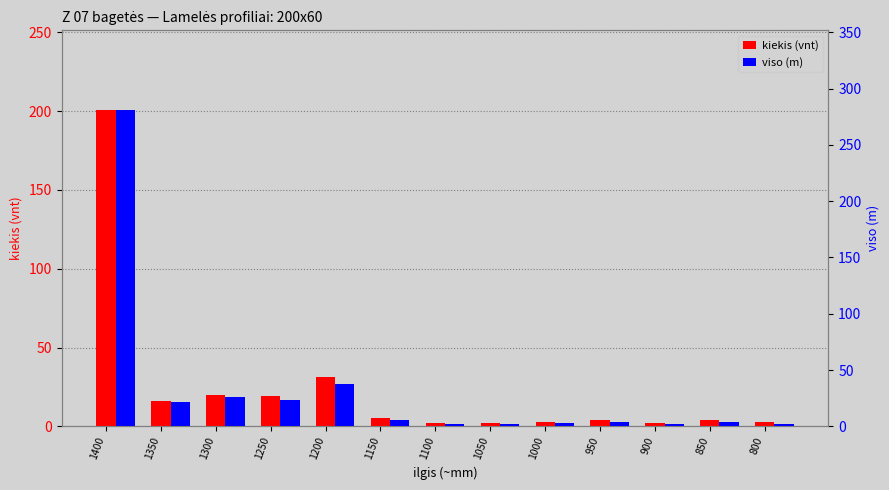

List the series in order of their peak value, lowest first.

kiekis (vnt), viso (m)